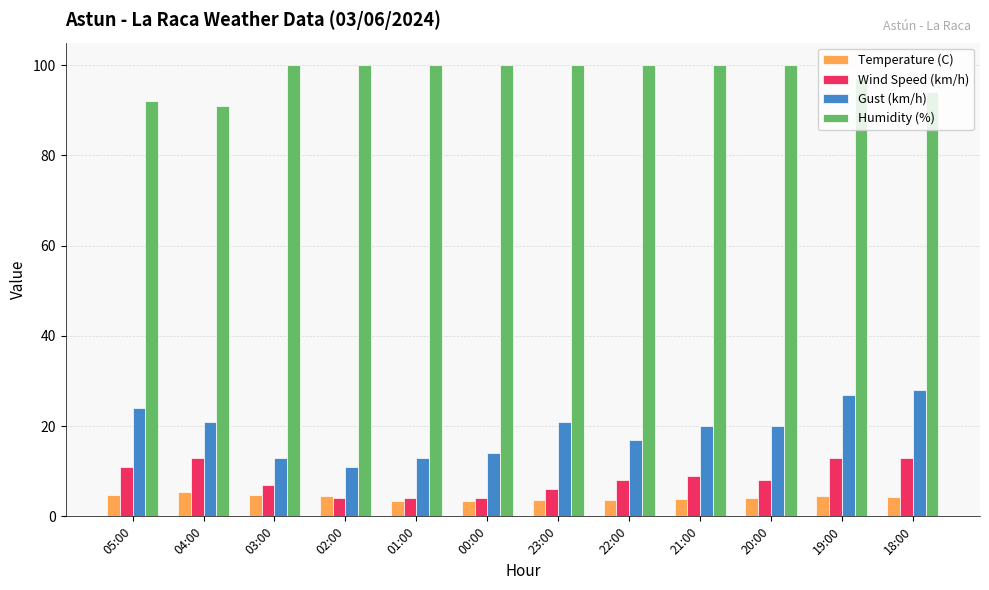

What is the label of the 10th bar from the left?

20:00